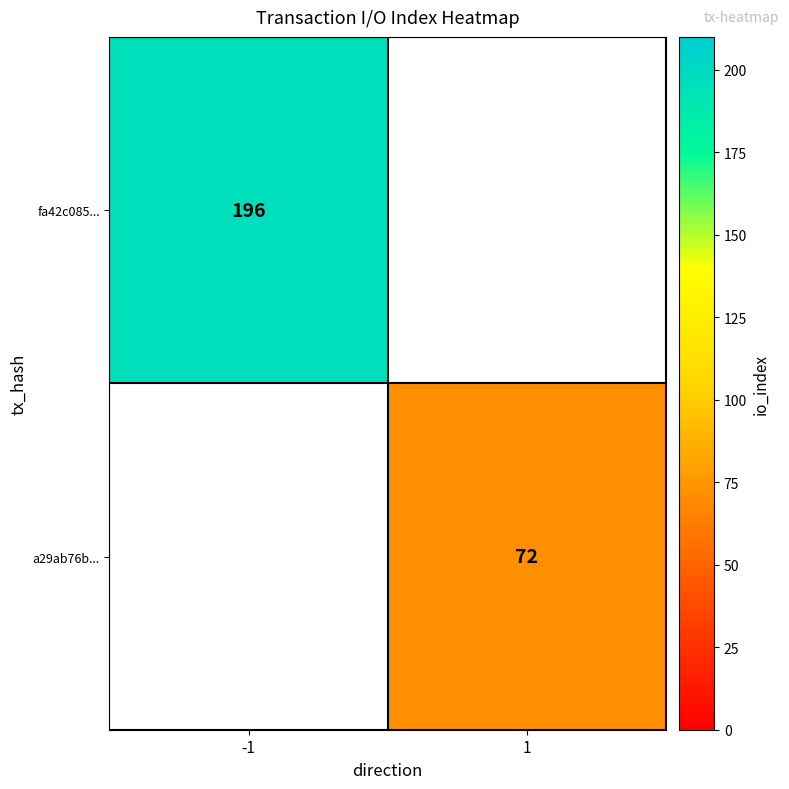

List the series in order of their overall mean, highest first.

fa42c085..., a29ab76b...